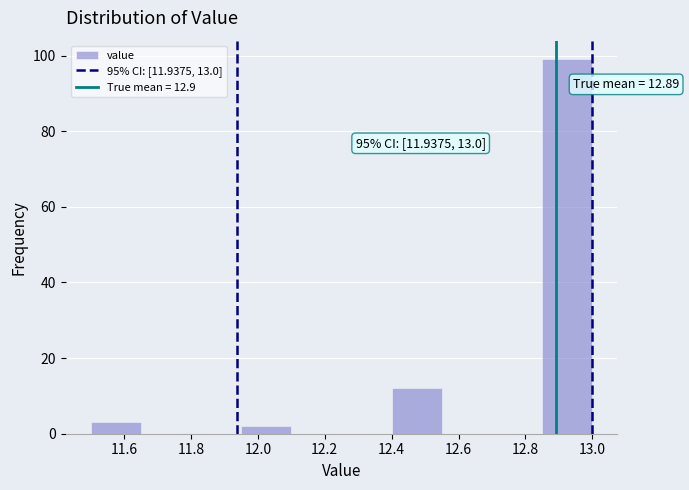

Which range on the x-axis has the tallest bar?

12.85 to 13.00